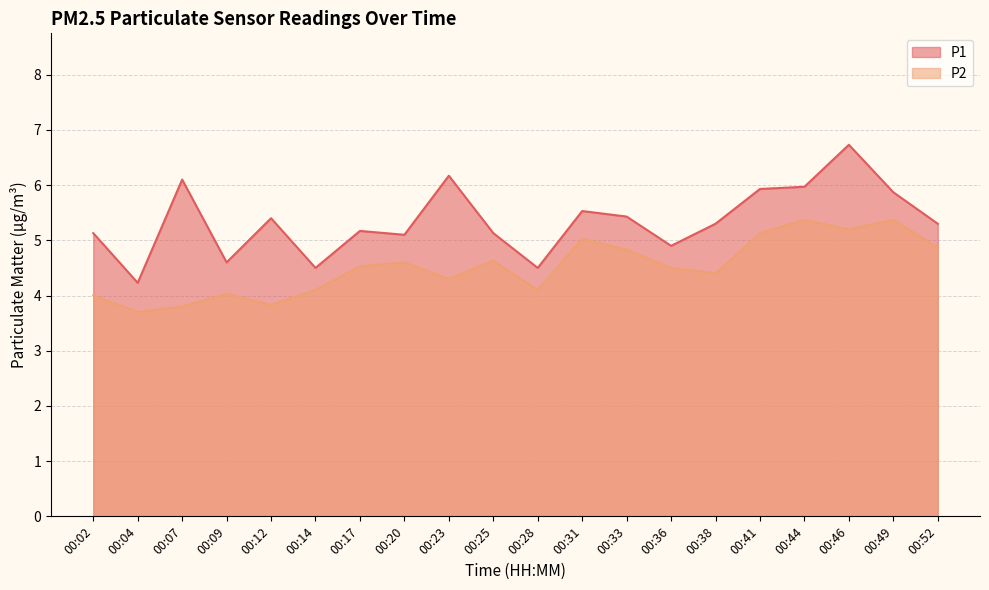

Where is P2 nearest to the value 4?

00:02